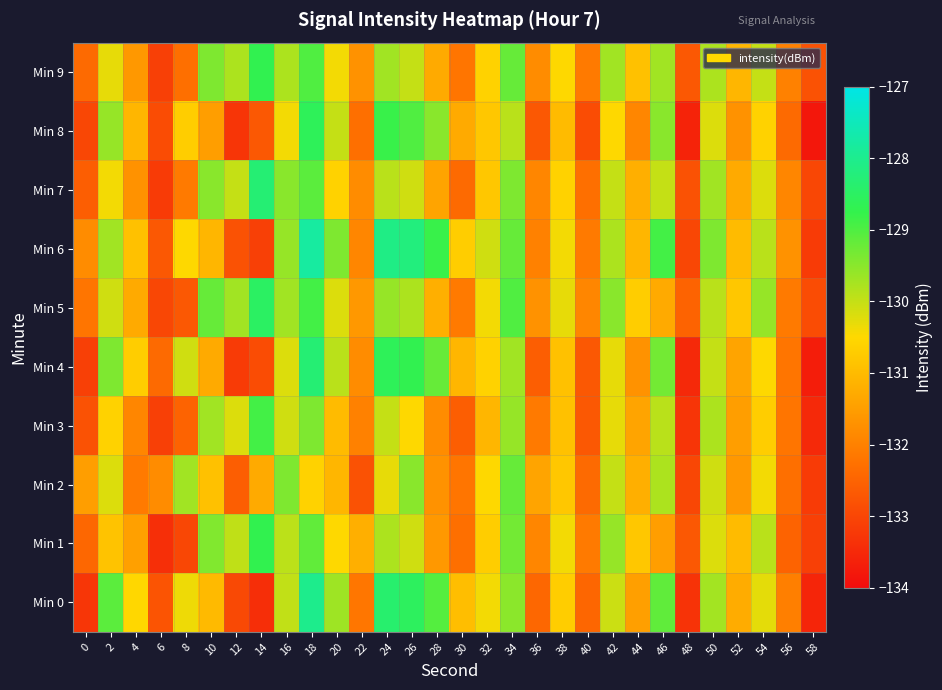

How many distinct data groups are displayed?

10